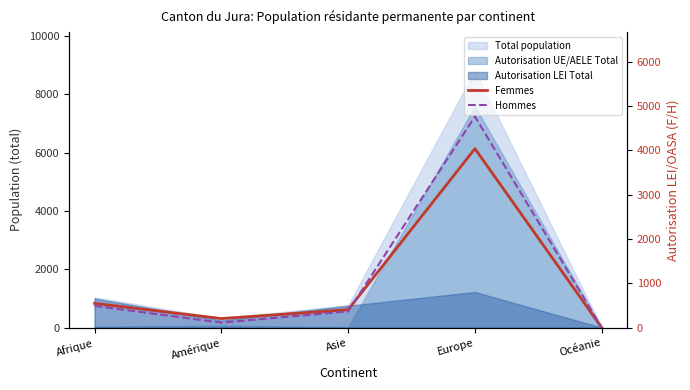

The value of Hommes at Afrique is 492. True or false?

True